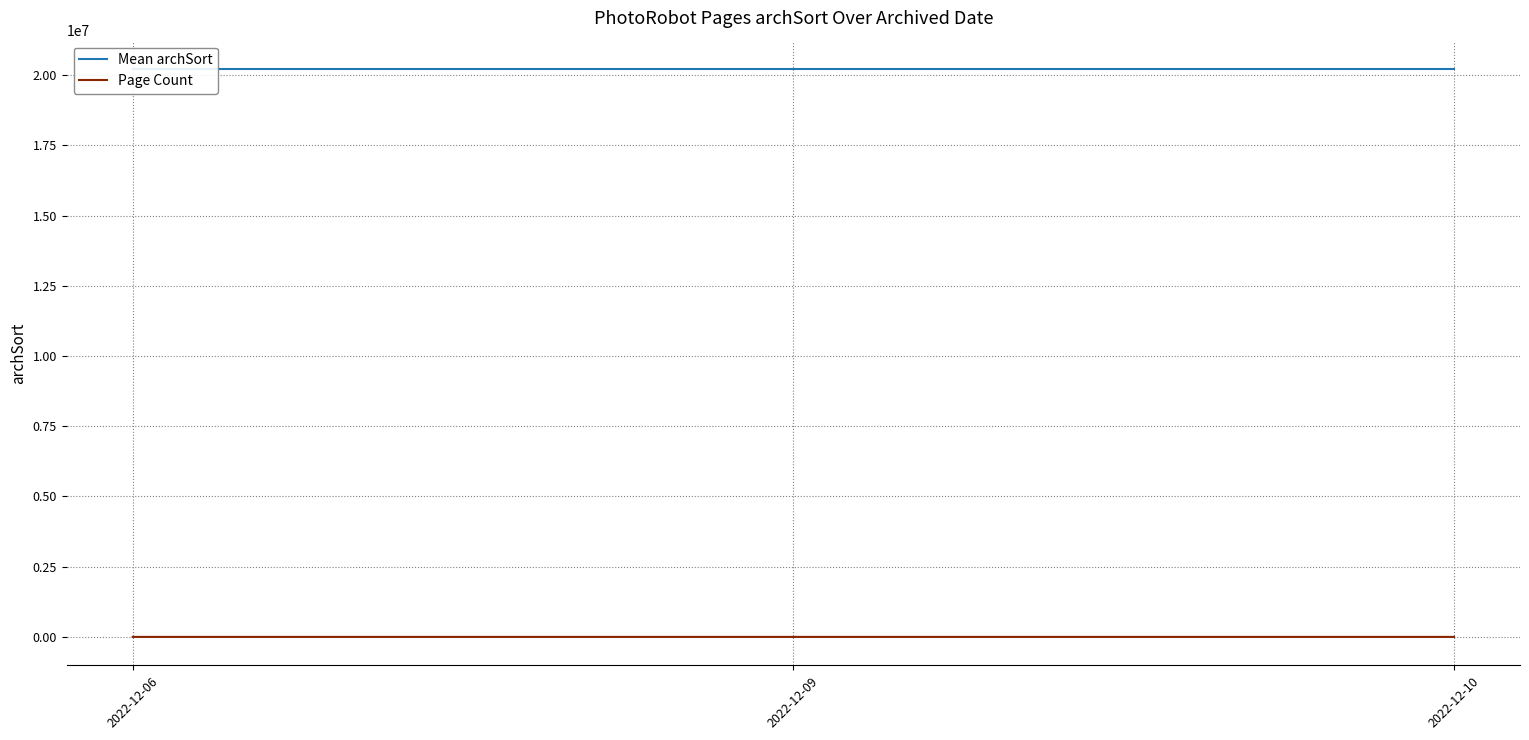

Reading left to right, list all the values displayed in this chart.

Mean archSort: 2022-12-06=20221206	2022-12-09=20221209	2022-12-10=20221210
Page Count: 2022-12-06=3	2022-12-09=8	2022-12-10=1